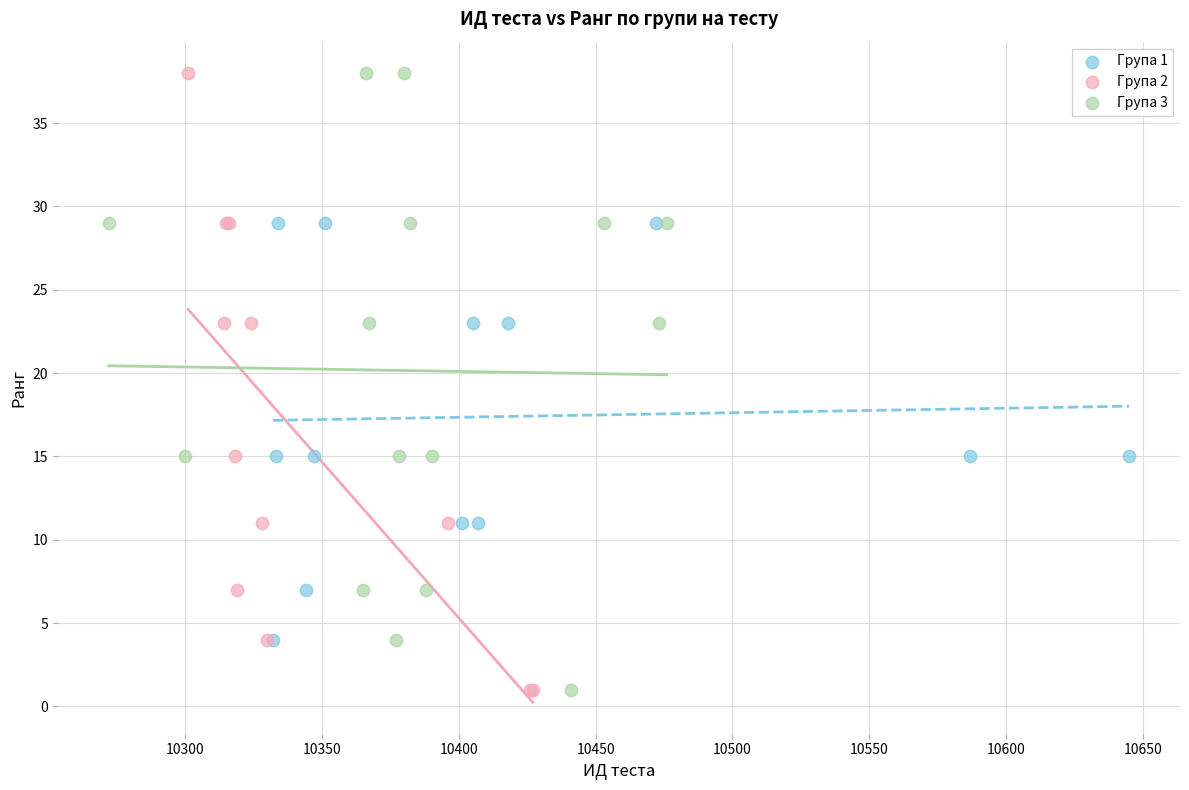

What are all the series names shown in the legend?

Група 1, Група 2, Група 3